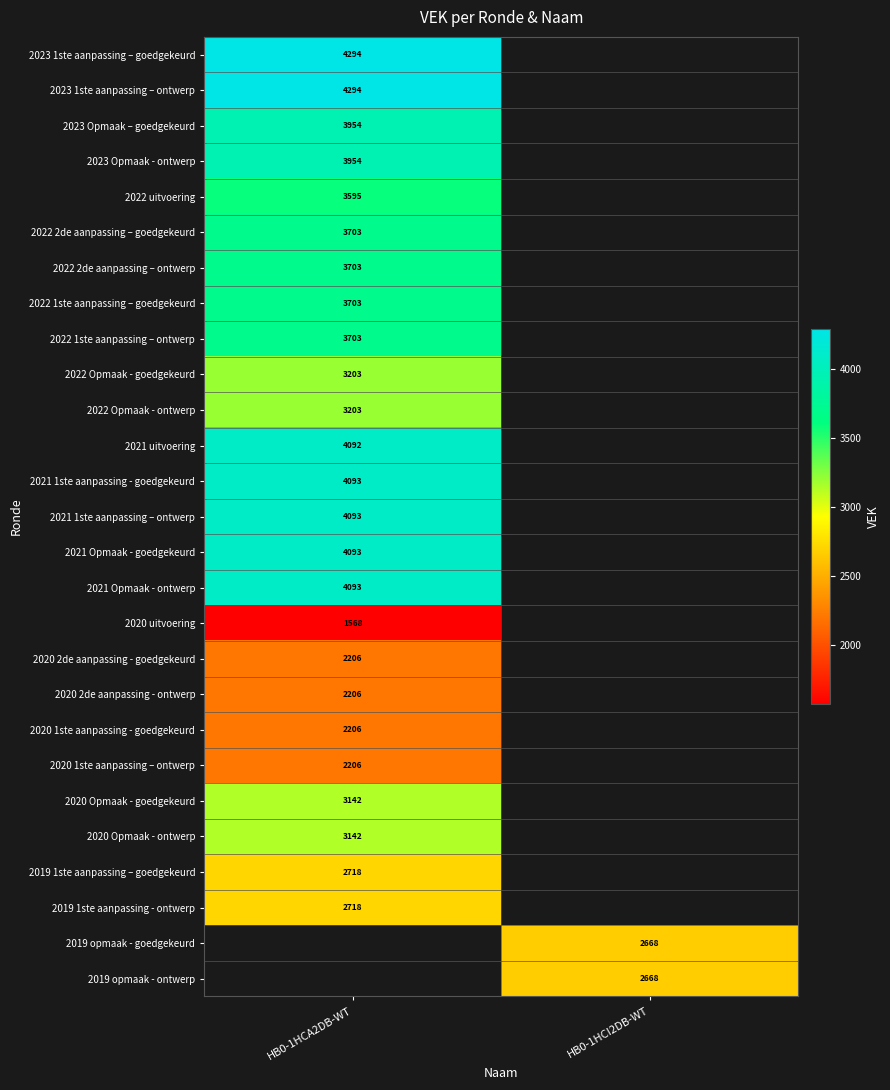

Which label corresponds to the smallest value in the chart?

HB0-1HCA2DB-WT